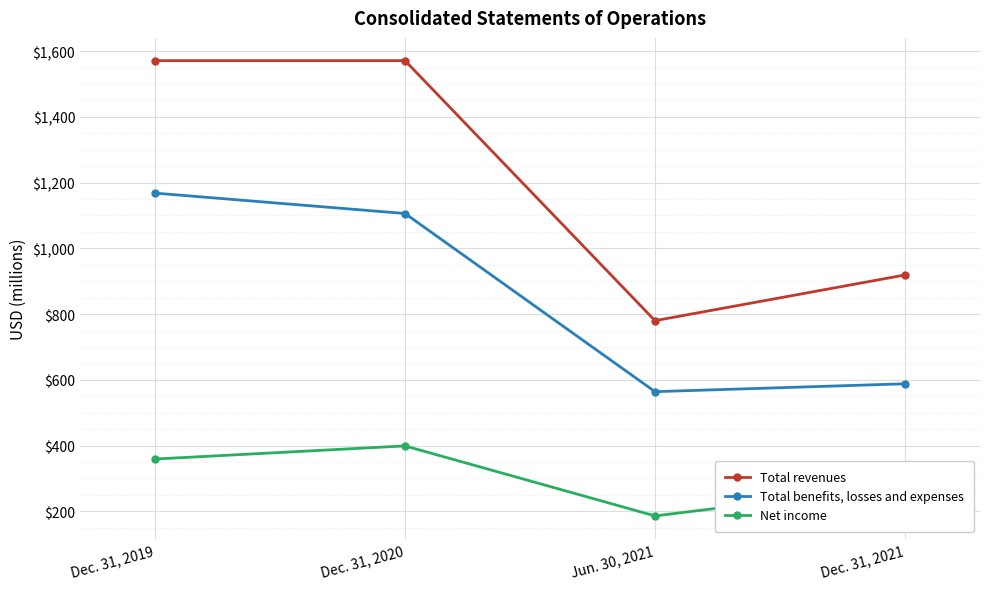

The Net income series shows 399 at Dec. 31, 2020. True or false?

True